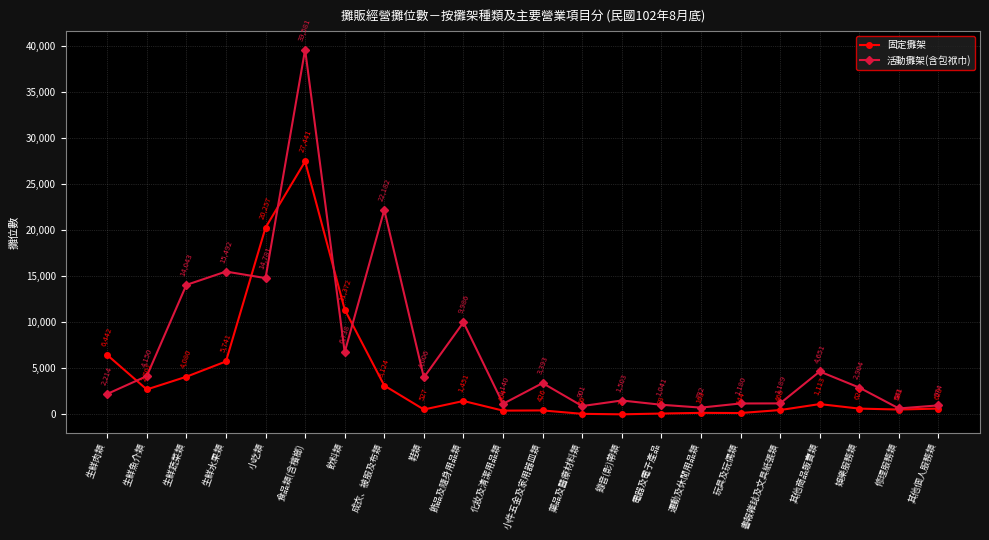

What is the minimum value shown in the chart?

3